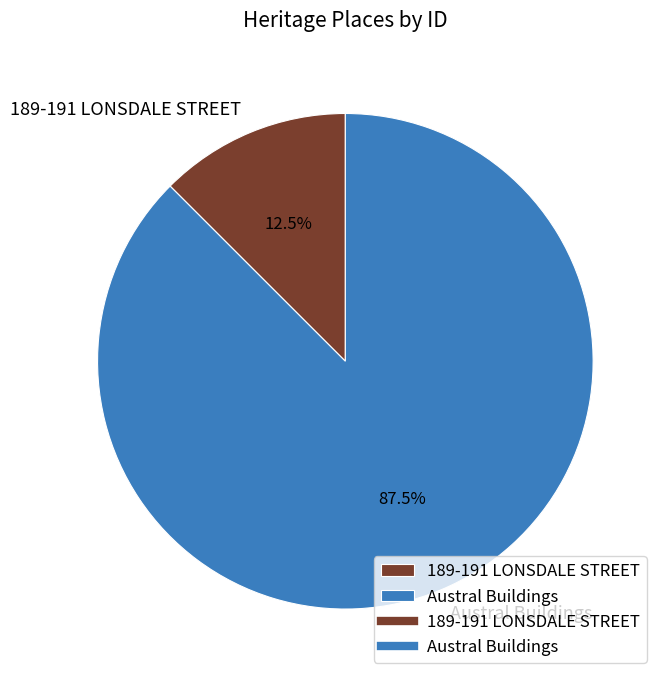

What is the ratio of the value at Austral Buildings to the value at 189-191 LONSDALE STREET?

7.0